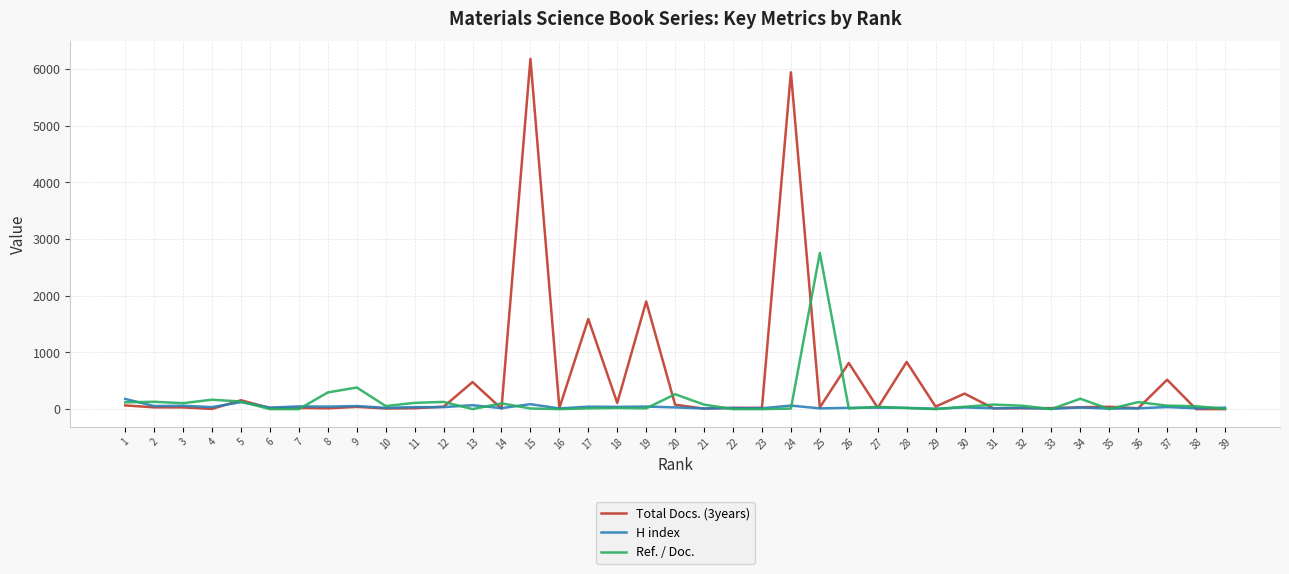

Which series has the largest range (max minus min)?

Total Docs. (3years)